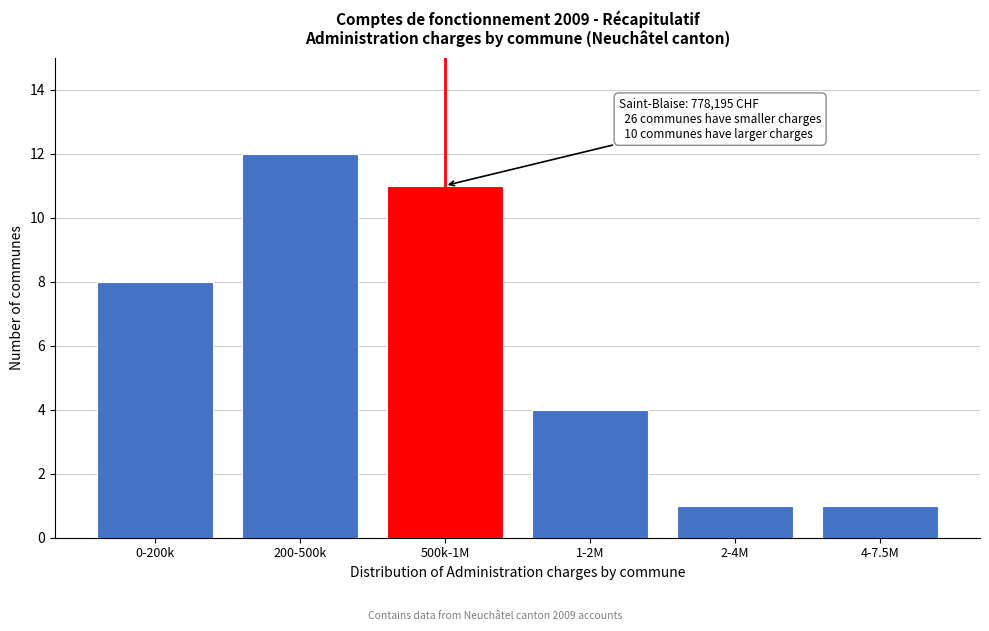

Reading left to right, extract all data points from this chart.

8	12	11	4	1	1